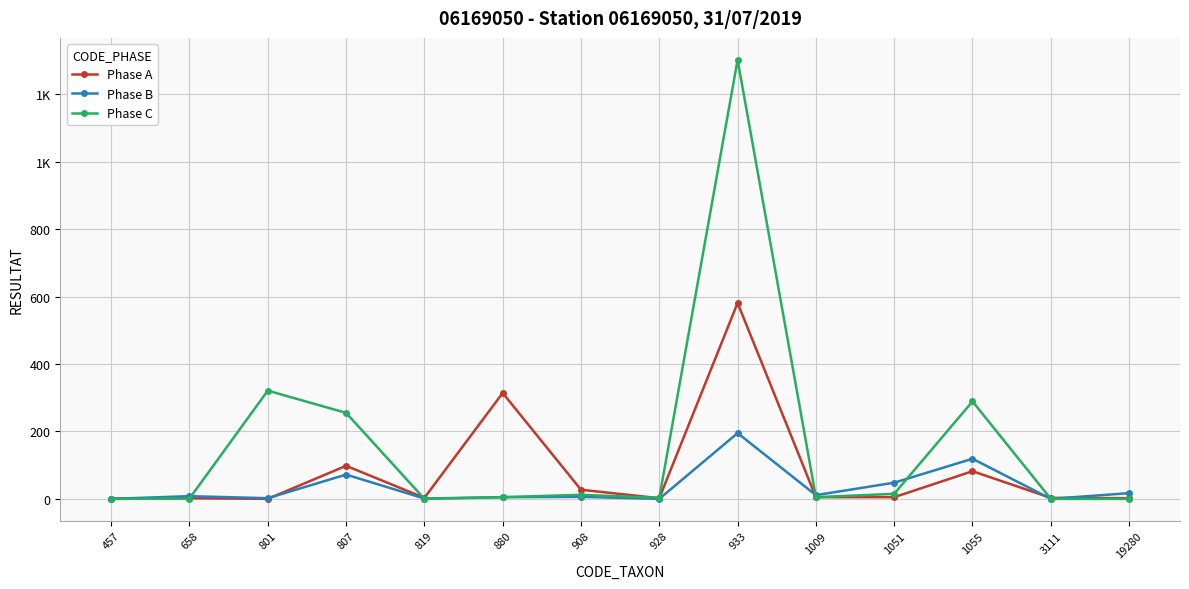

Does the chart have visible grid lines?

Yes